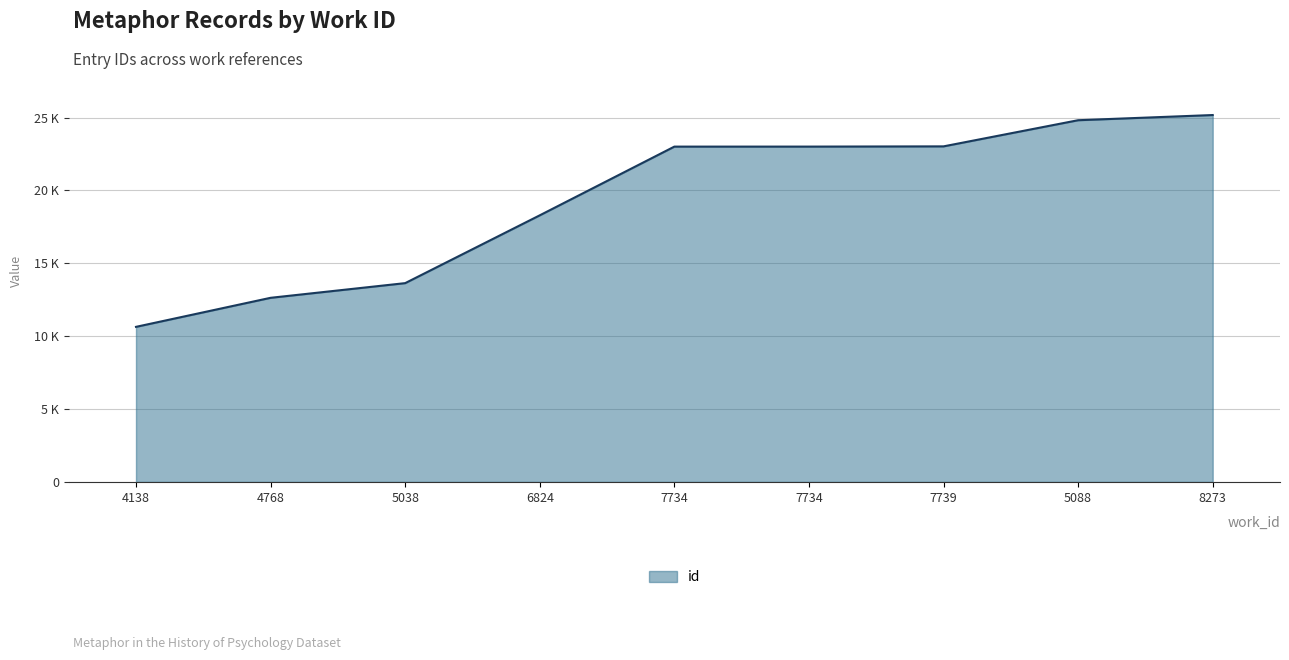

Is this an area chart (filled region under the line)?

Yes